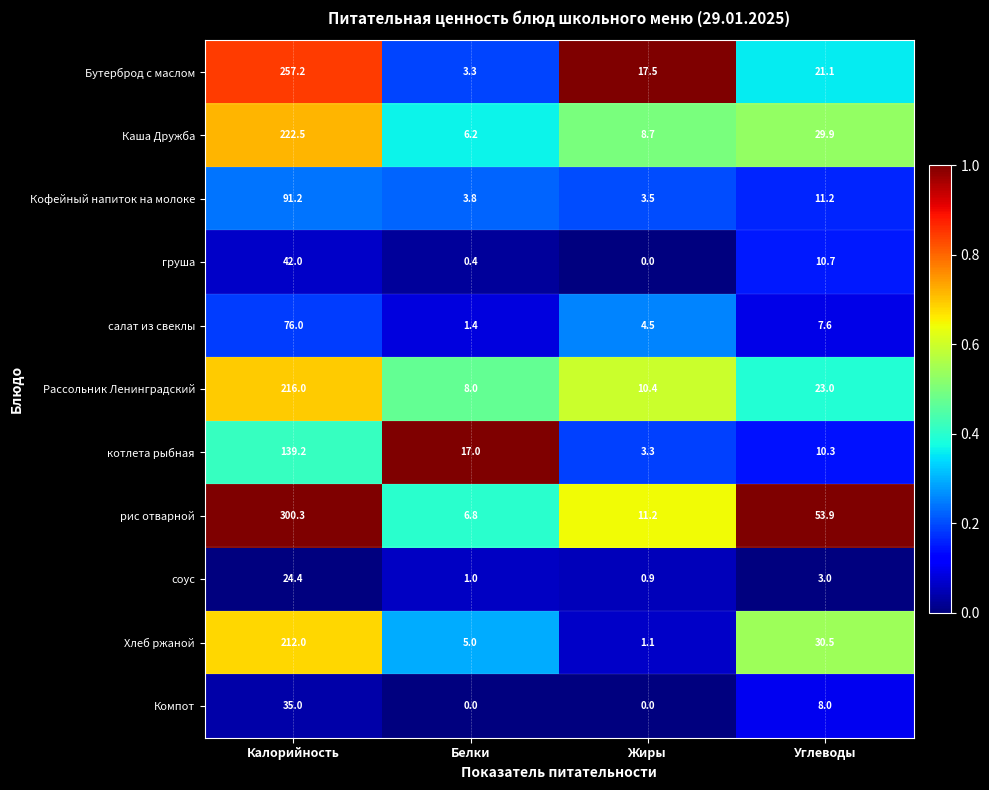

Between Жиры and Углеводы, which series saw the biggest shift?

рис отварной